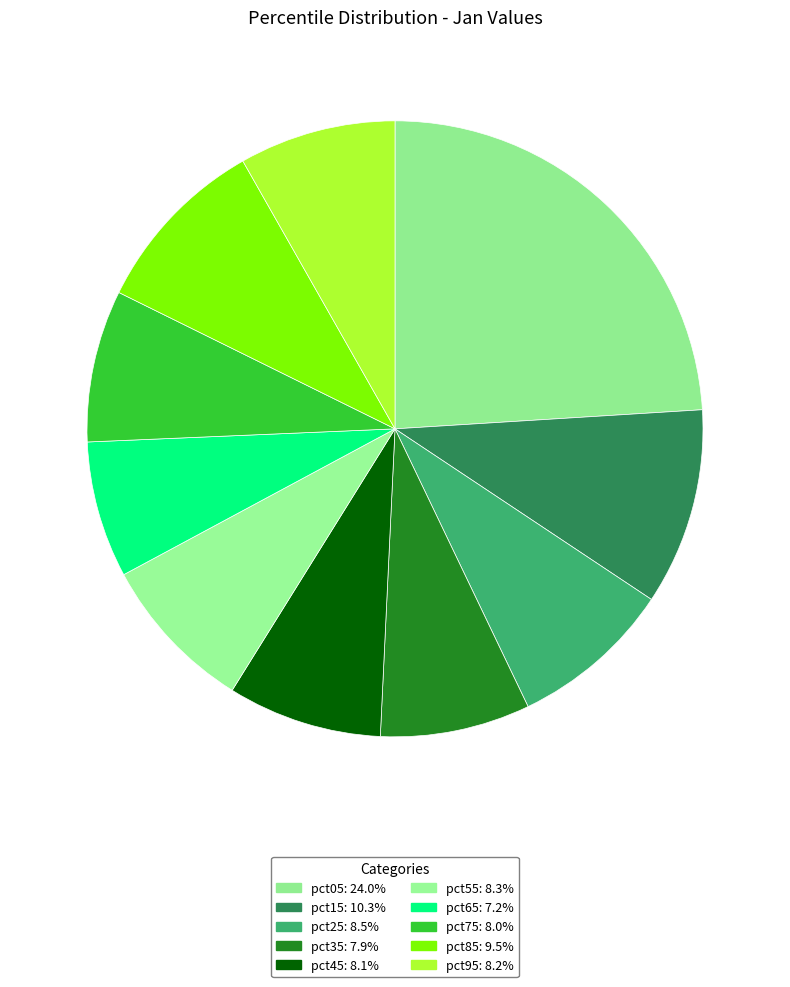

Is it true that pct05 is 24% of the pie?

True